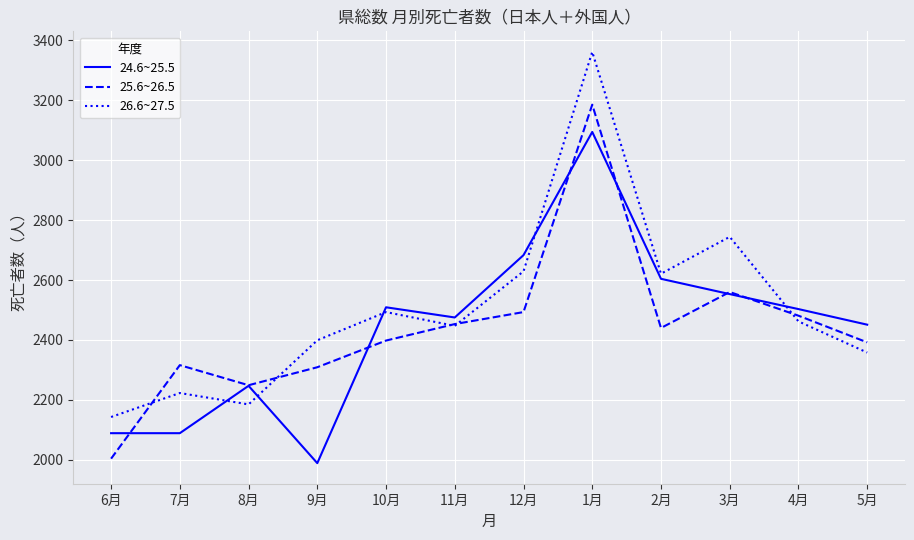

At which category is the sum across all series the highest?

1月